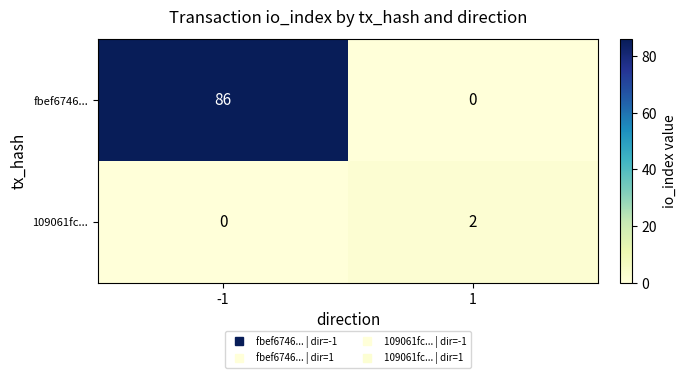

What is the average value of the fbef6746... series?

43